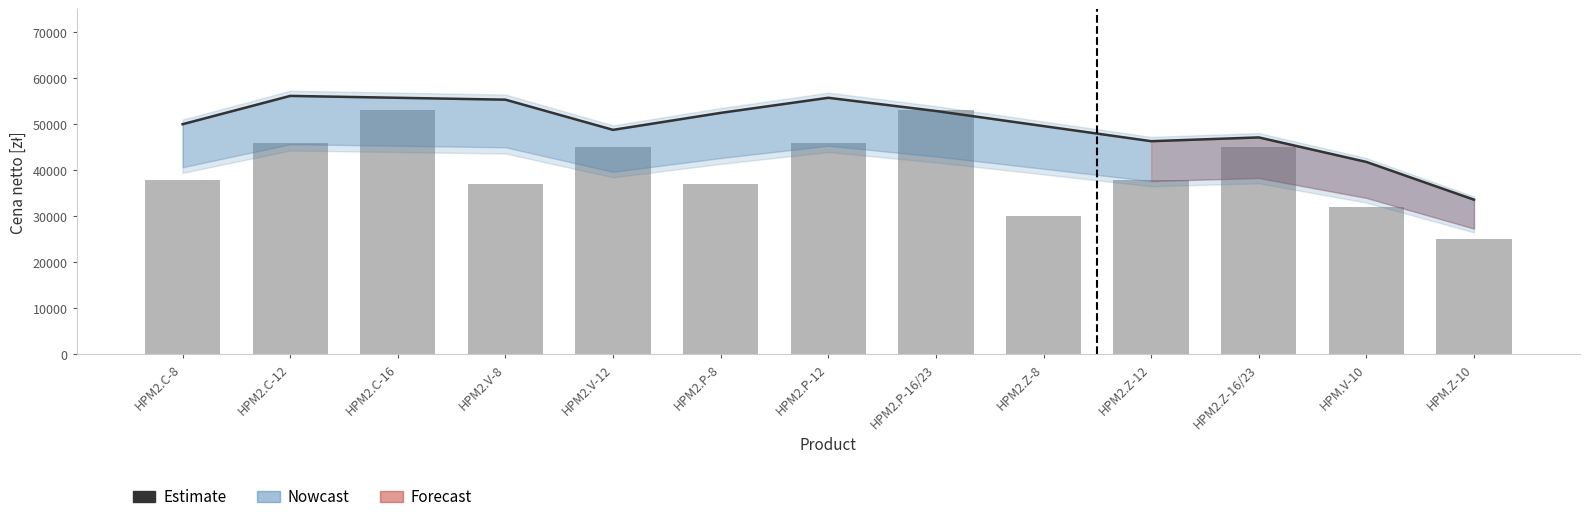

What is the smallest value displayed?

25000